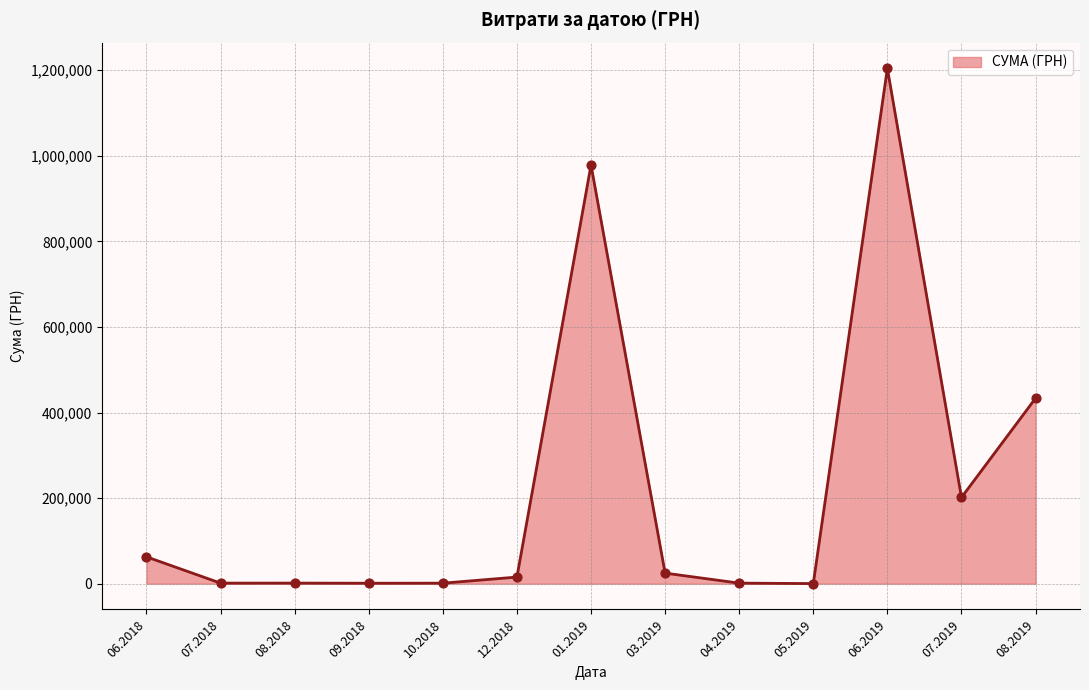

What is the maximum value shown in the chart?

1204251.0